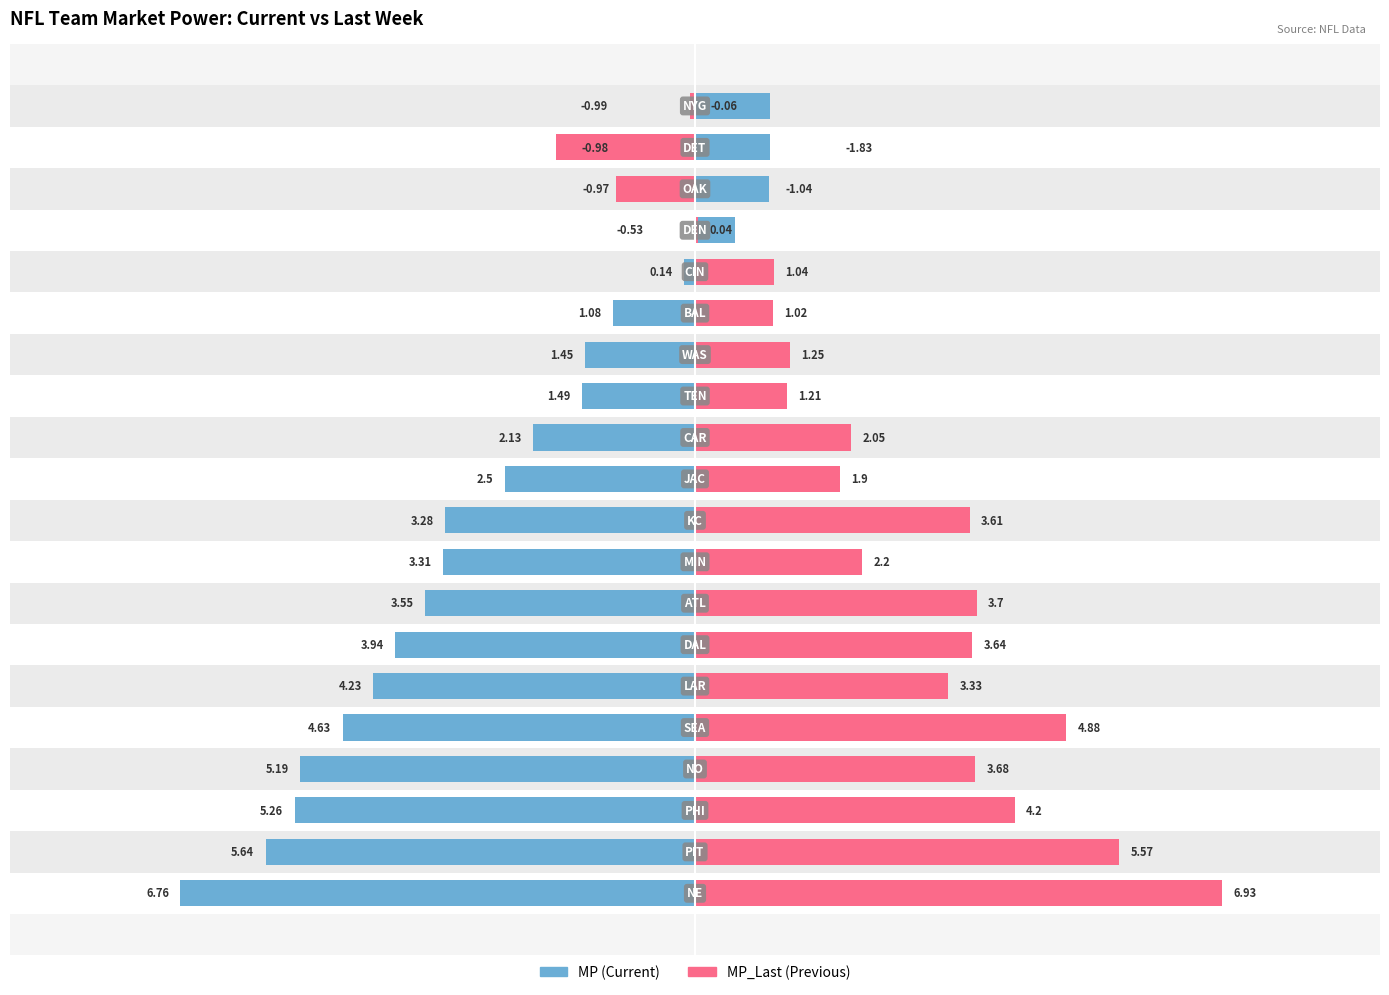

What is the value of the MP_Last bar at the 18th from the left?

-1.0